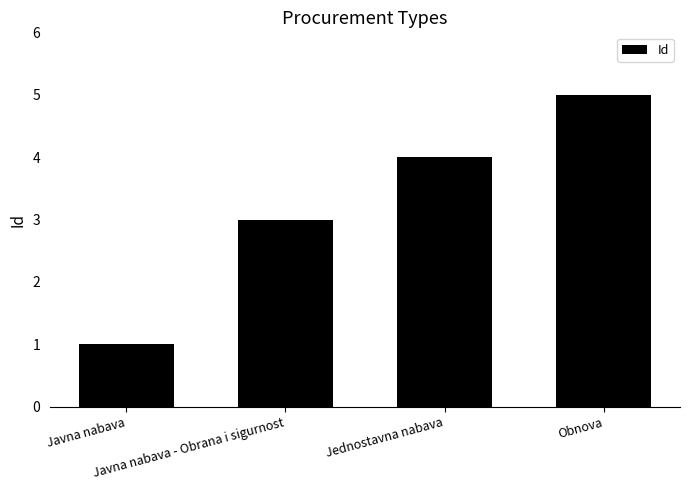

What position from the left is Obnova?

4